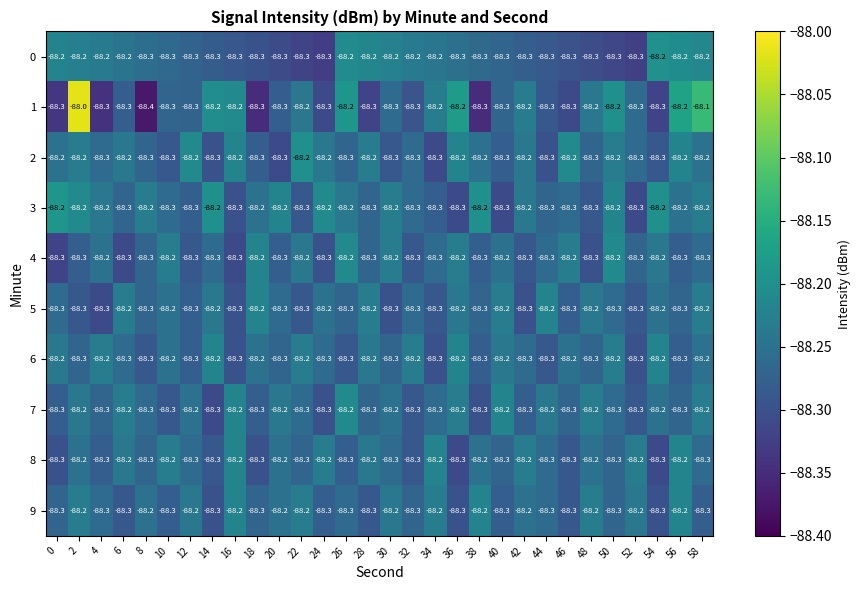

At which category is the sum across all series the highest?

2